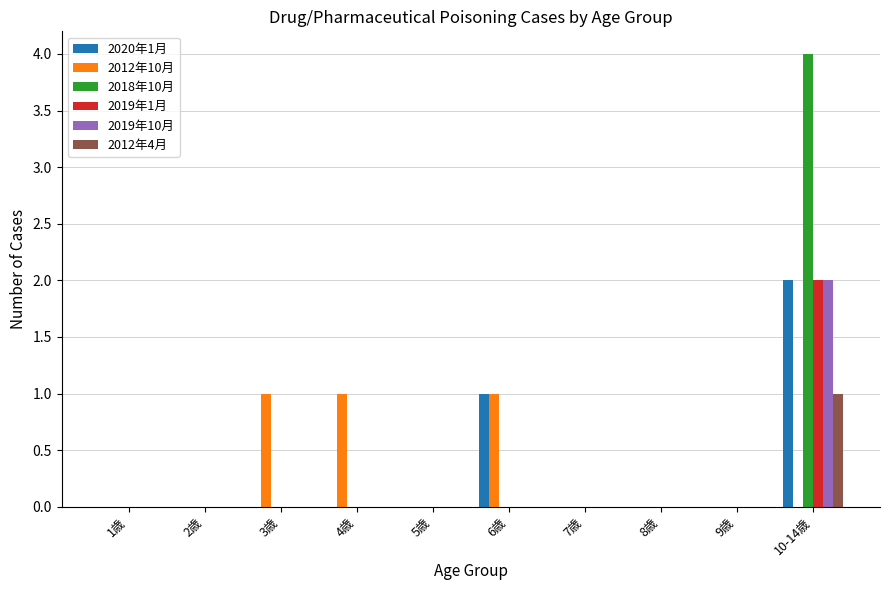

The 2018年10月 series shows -3 at 3歳. True or false?

False